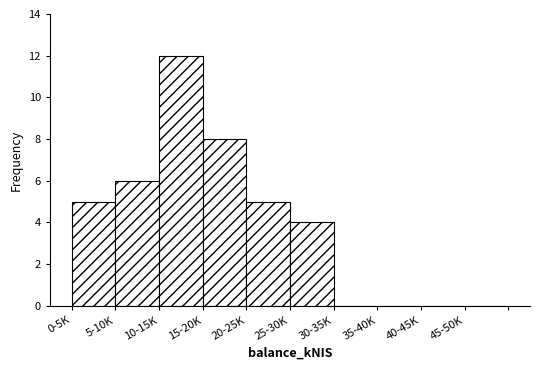

Reading right to left, transcribe all the data shown in this chart.

45-50K=0	40-45K=0	35-40K=0	30-35K=0	25-30K=4	20-25K=5	15-20K=8	10-15K=12	5-10K=6	0-5K=5